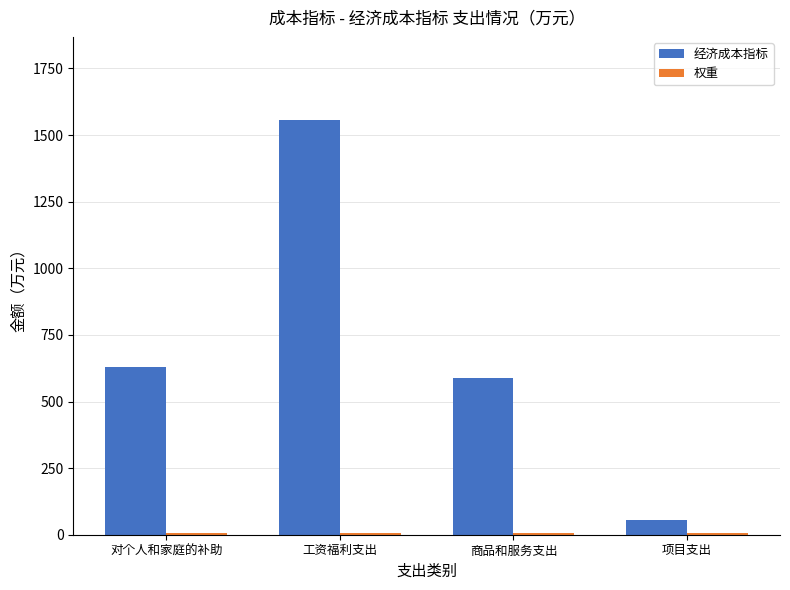

True or false: 经济成本指标 has a value of 1557.1 at 工资福利支出.

True